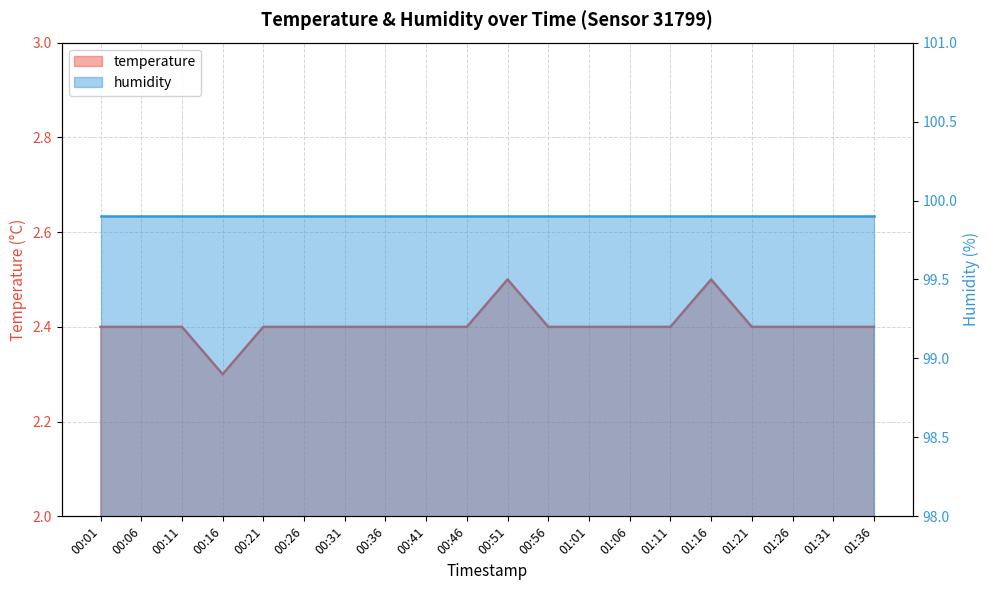

Count the values in the range 2 to 3.

20